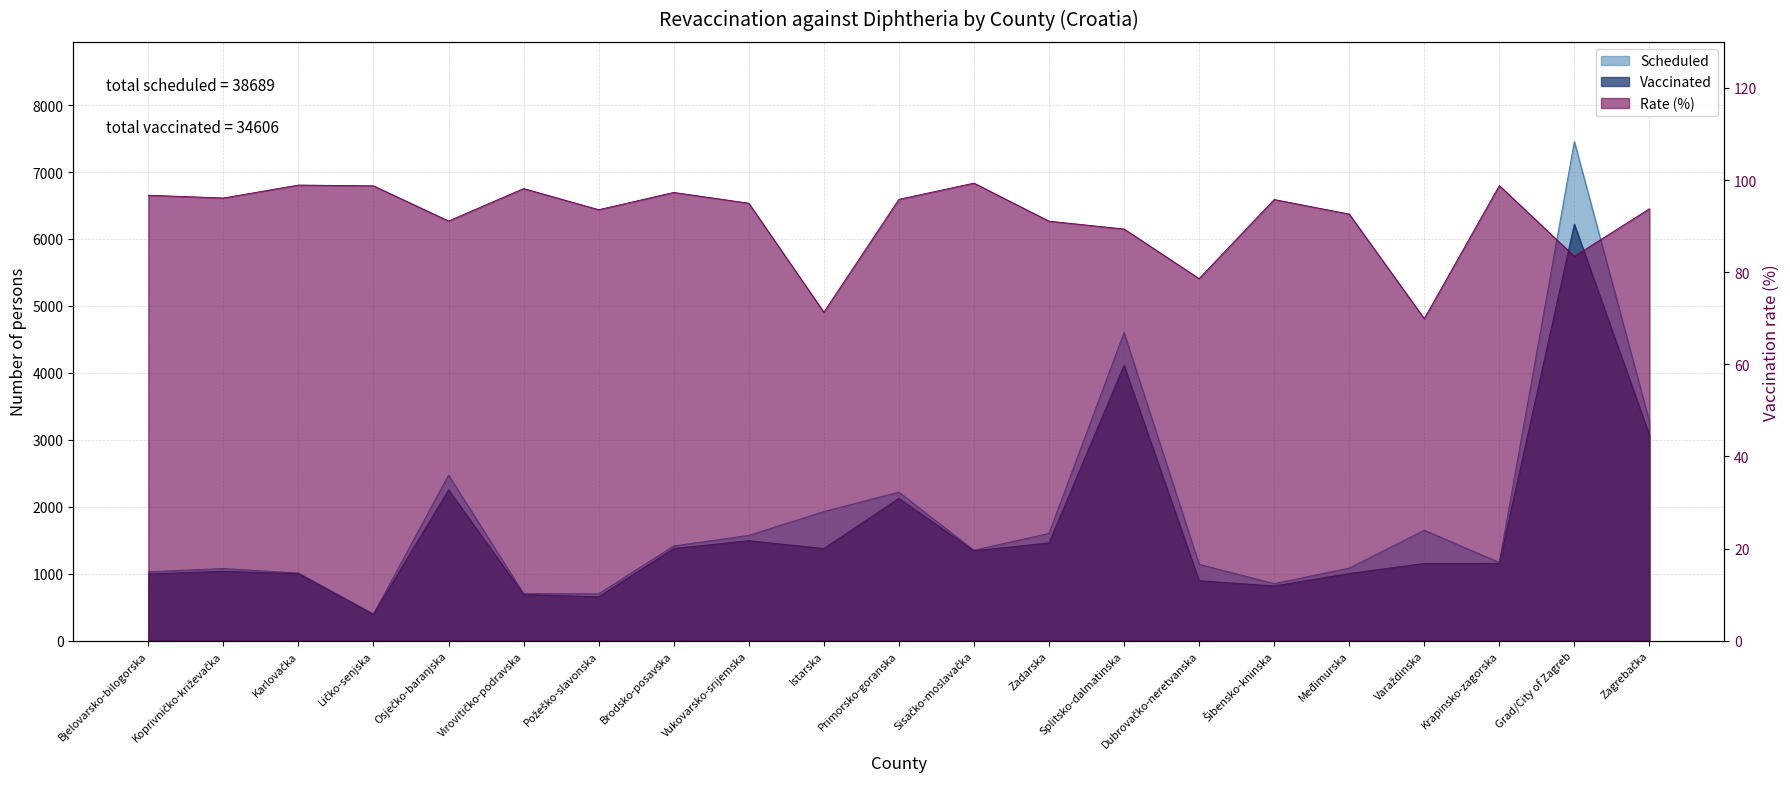

Reading left to right, list all the values displayed in this chart.

Scheduled: Bjelovarsko-bilogorska=1029	Koprivničko-križevačka=1077	Karlovačka=1010	Ličko-senjska=397	Osječko-baranjska=2471	Virovitičko-podravska=702	Požeško-slavonska=699	Brodsko-posavska=1414	Vukovarsko-srijemska=1572	Istarska=1928	Primorsko-goranska=2218	Sisačko-moslavačka=1350	Zadarska=1602	Splitsko-dalmatinska=4600	Dubrovačko-neretvanska=1140	Šibensko-kninska=852	Međimurska=1083	Varaždinska=1649	Krapinsko-zagorska=1168	Grad/City of Zagreb=7454	Zagrebačka=3274
Vaccinated: Bjelovarsko-bilogorska=995	Koprivničko-križevačka=1035	Karlovačka=999	Ličko-senjska=392	Osječko-baranjska=2251	Virovitičko-podravska=689	Požeško-slavonska=654	Brodsko-posavska=1376	Vukovarsko-srijemska=1493	Istarska=1375	Primorsko-goranska=2125	Sisačko-moslavačka=1341	Zadarska=1459	Splitsko-dalmatinska=4111	Dubrovačko-neretvanska=896	Šibensko-kninska=816	Međimurska=1003	Varaždinska=1153	Krapinsko-zagorska=1154	Grad/City of Zagreb=6219	Zagrebačka=3070